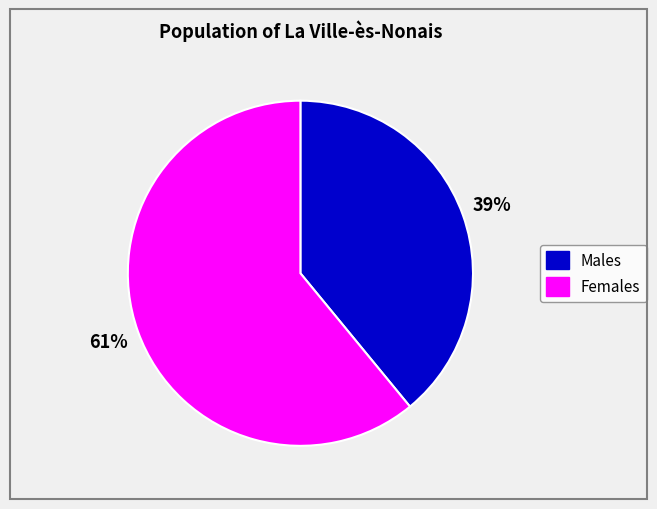

To the nearest percent, what is the difference between the largest and smallest slice percentages?

22%